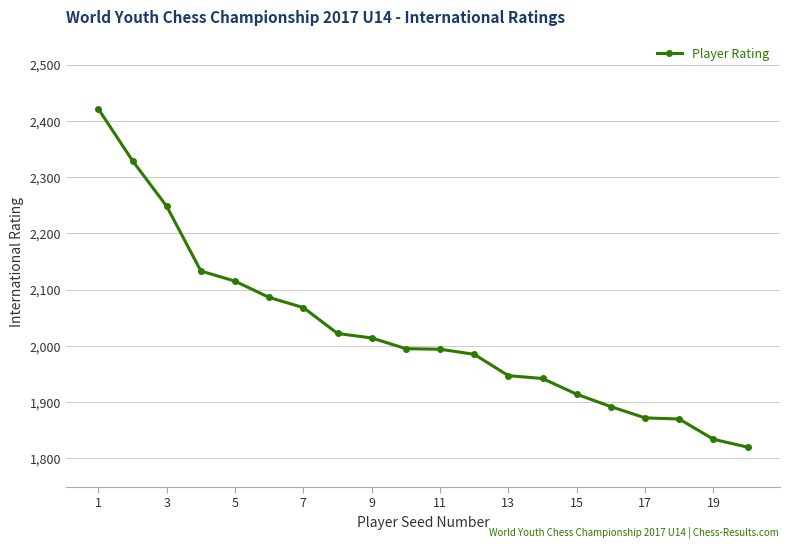

What is the difference between the maximum and minimum values?

601